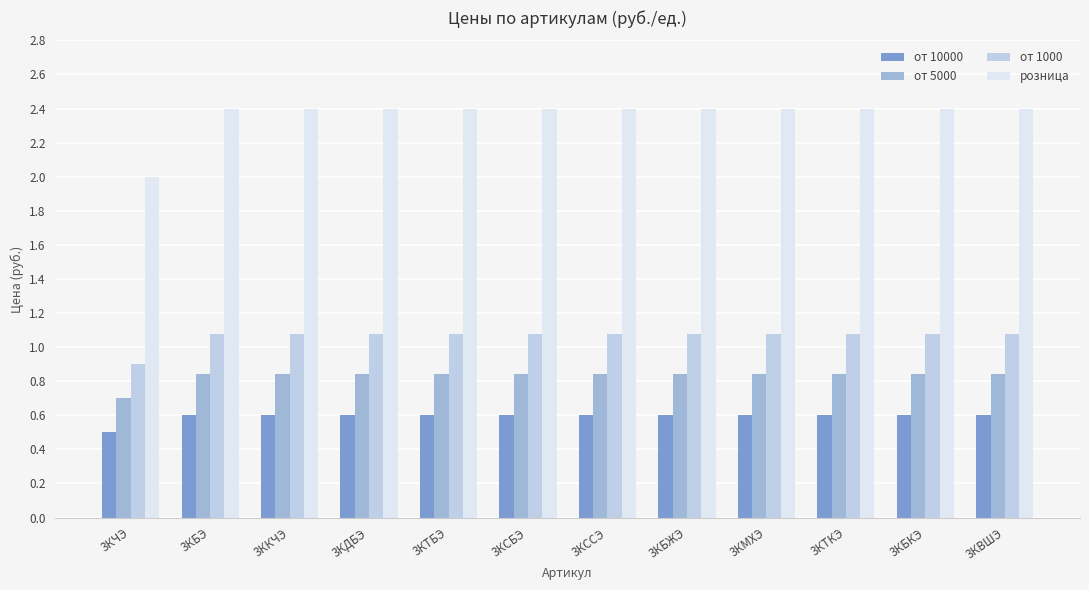

The от 10000 series shows 1.0 at 3КБКЭ. True or false?

False